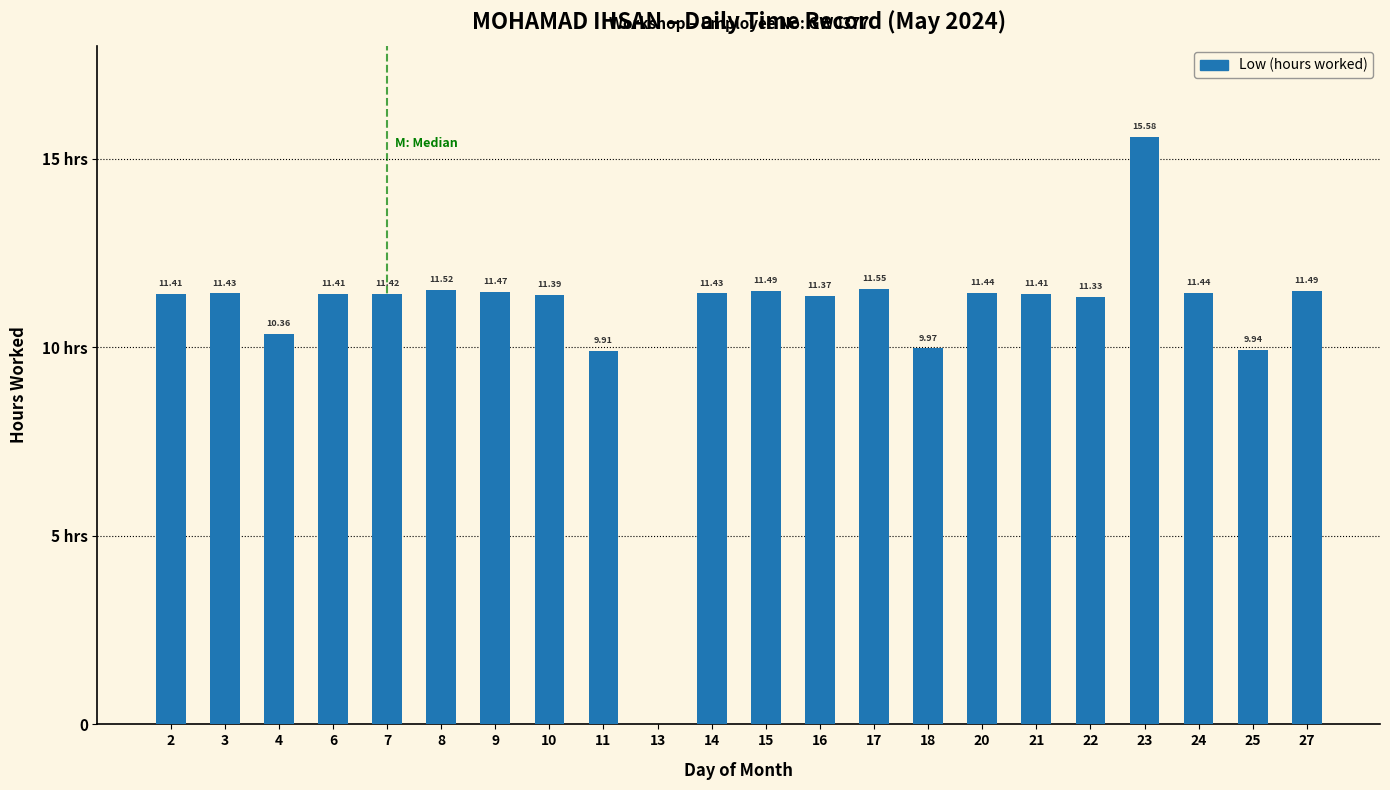

What is the difference between the maximum and minimum values?

15.6